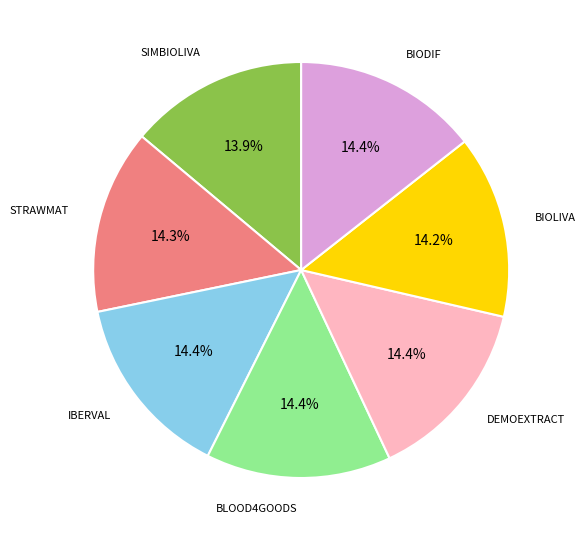

Approximately how many times larger is the value at IBERVAL compared to STRAWMAT?

1.0